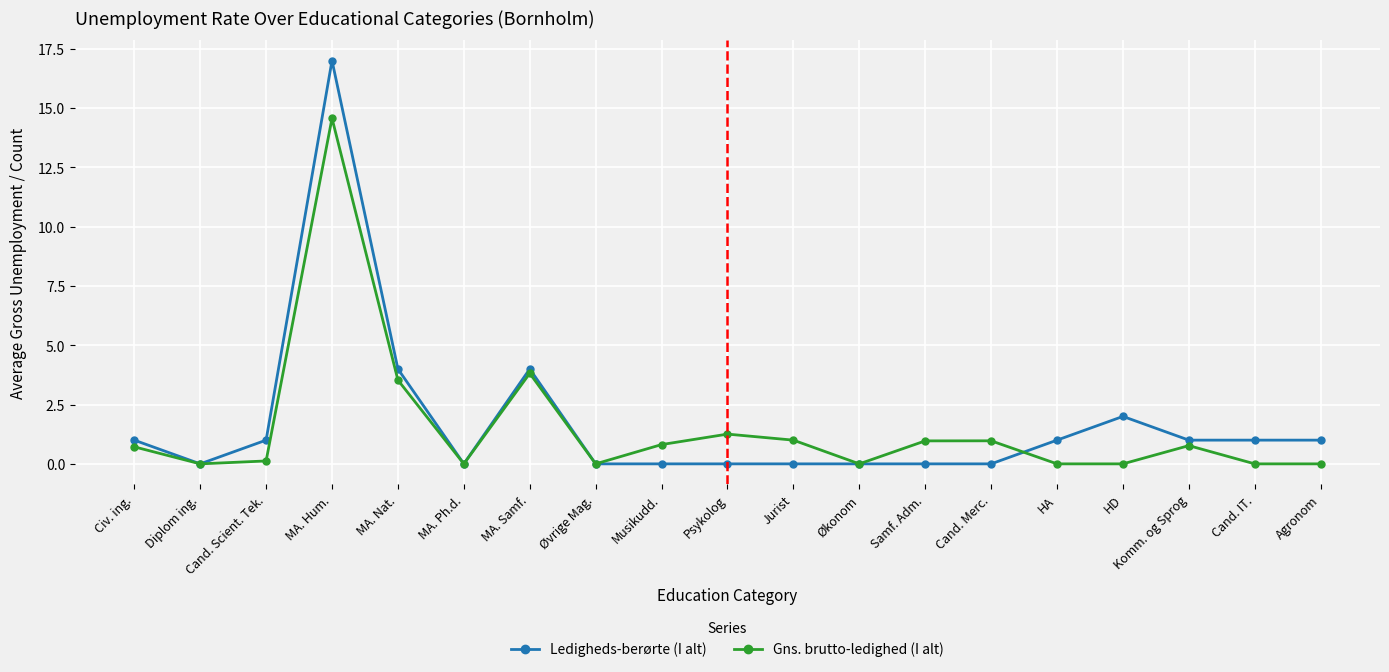

What is the difference between the maximum and minimum values in the Gns. brutto-ledighed (I alt) series?

14.6